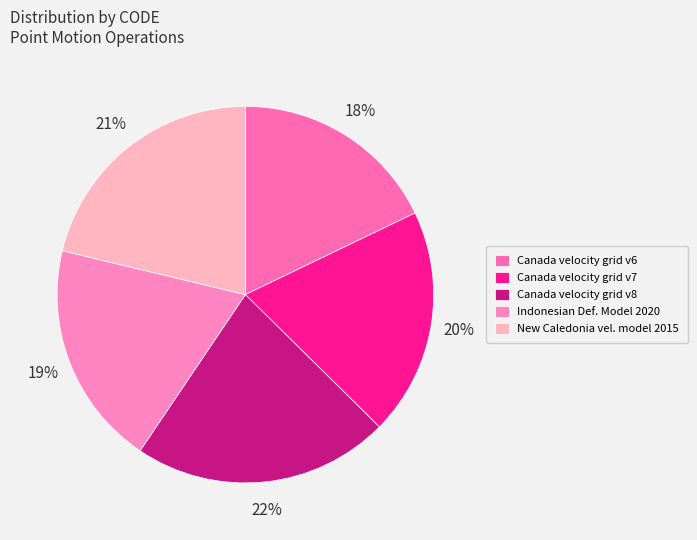

True or false: Canada velocity grid v7 accounts for 20% of the total.

True